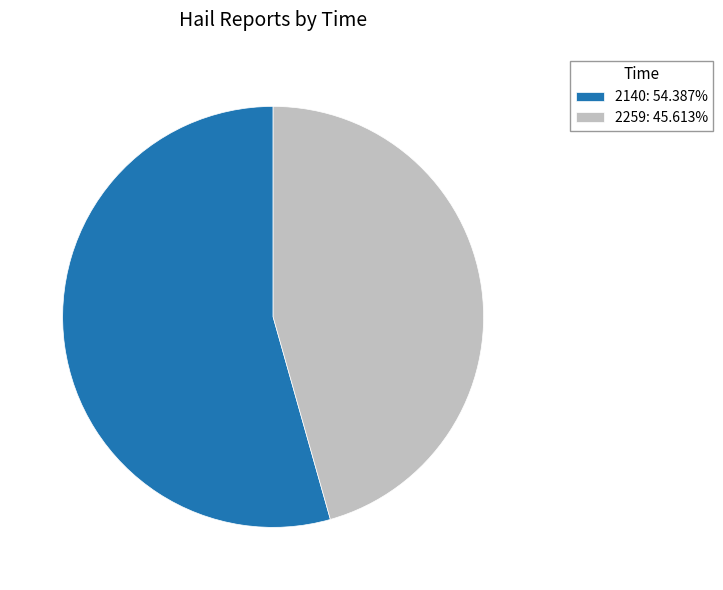

What is the largest slice in the pie chart?

2140